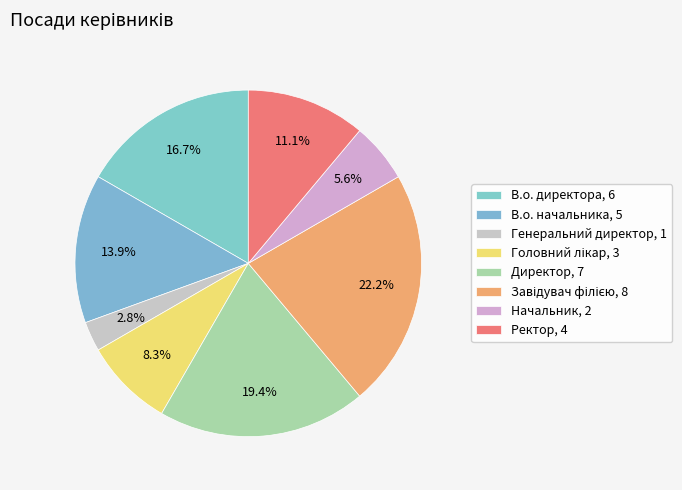

Count the number of slices in the pie.

8